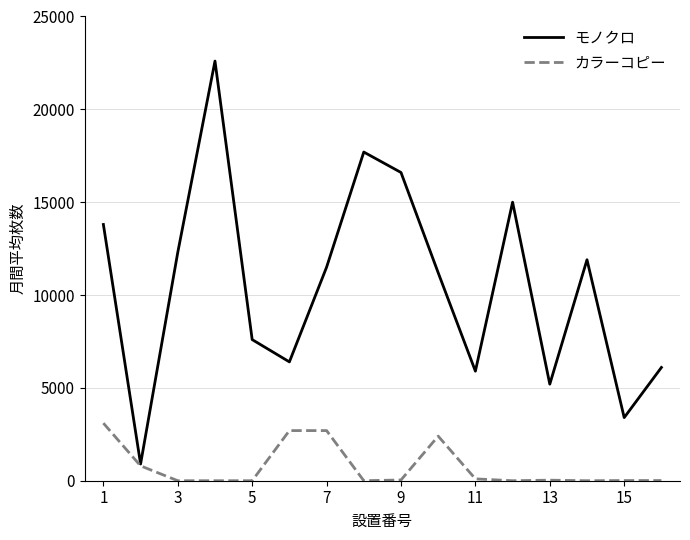

Which series has the largest total across all categories?

モノクロ